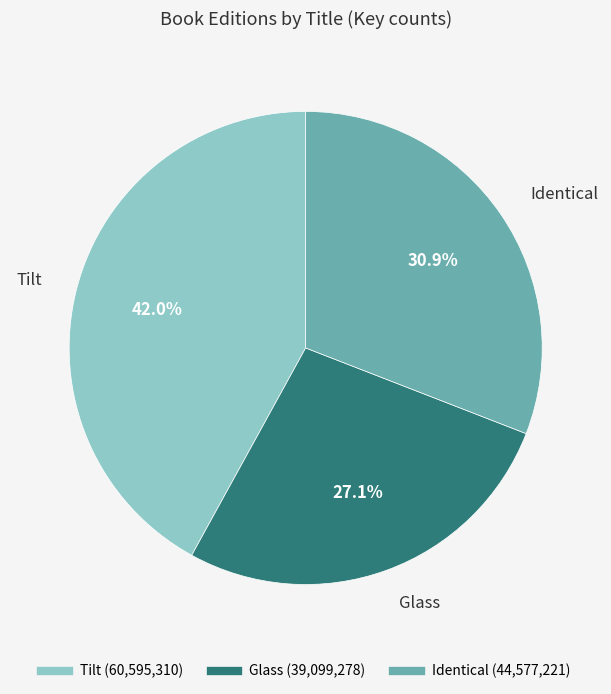

Rank the categories by value from lowest to highest.

Glass, Identical, Tilt